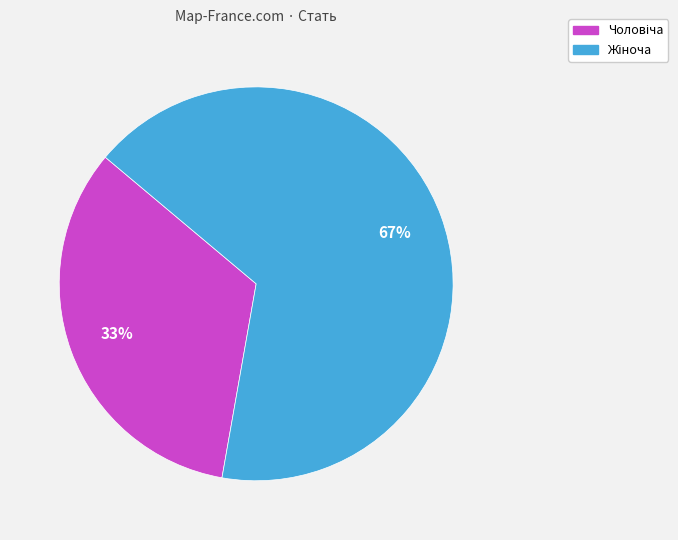

To the nearest percent, what is the average slice percentage?

50%